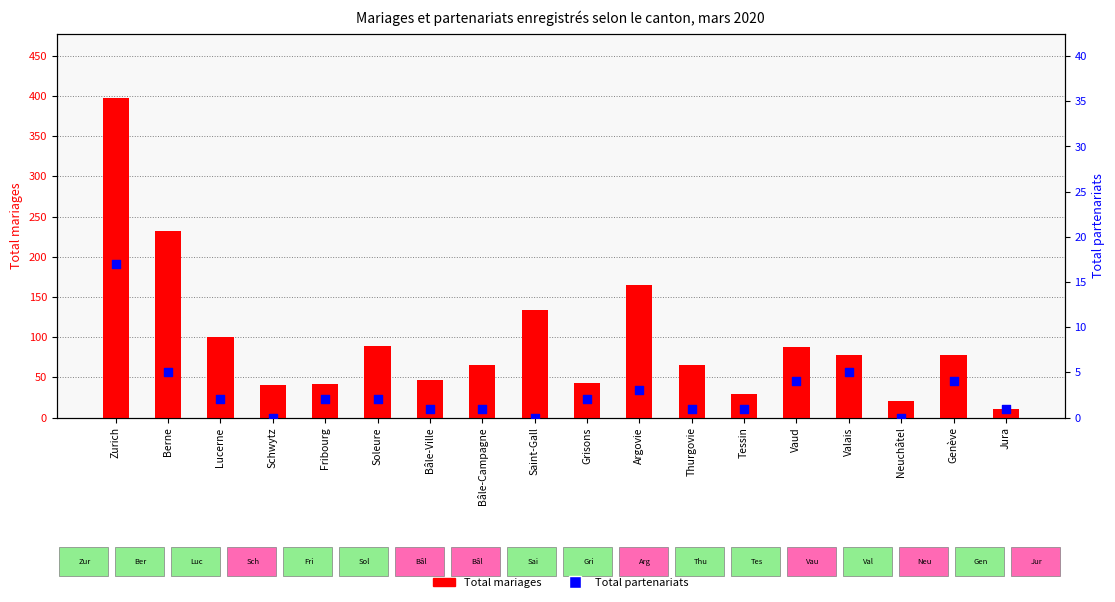

Is the value of Total partenariats at Bâle-Ville greater than the value of Total mariages at Bâle-Campagne?

No